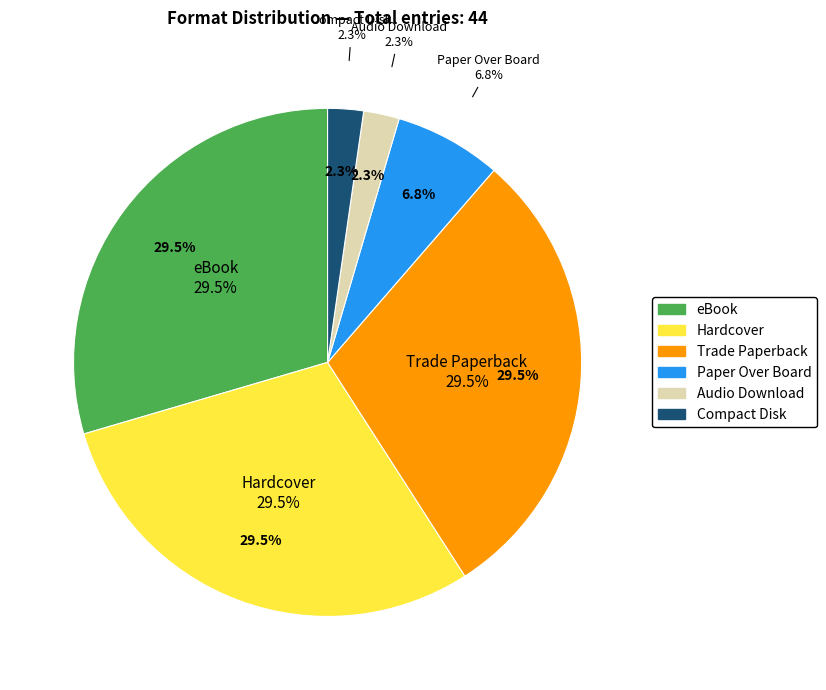

What is the largest slice in the pie chart?

eBook